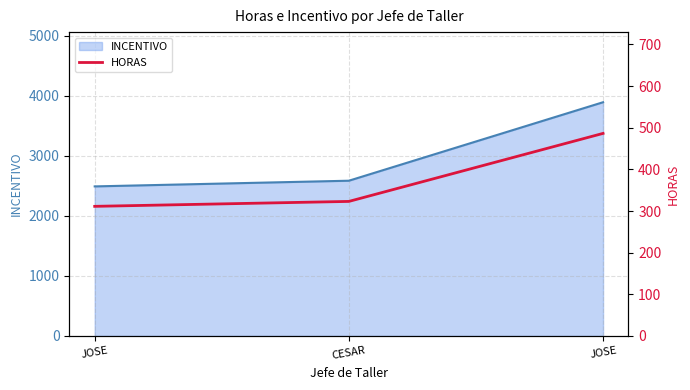

What is the label of the 3rd point from the left?

JOSE